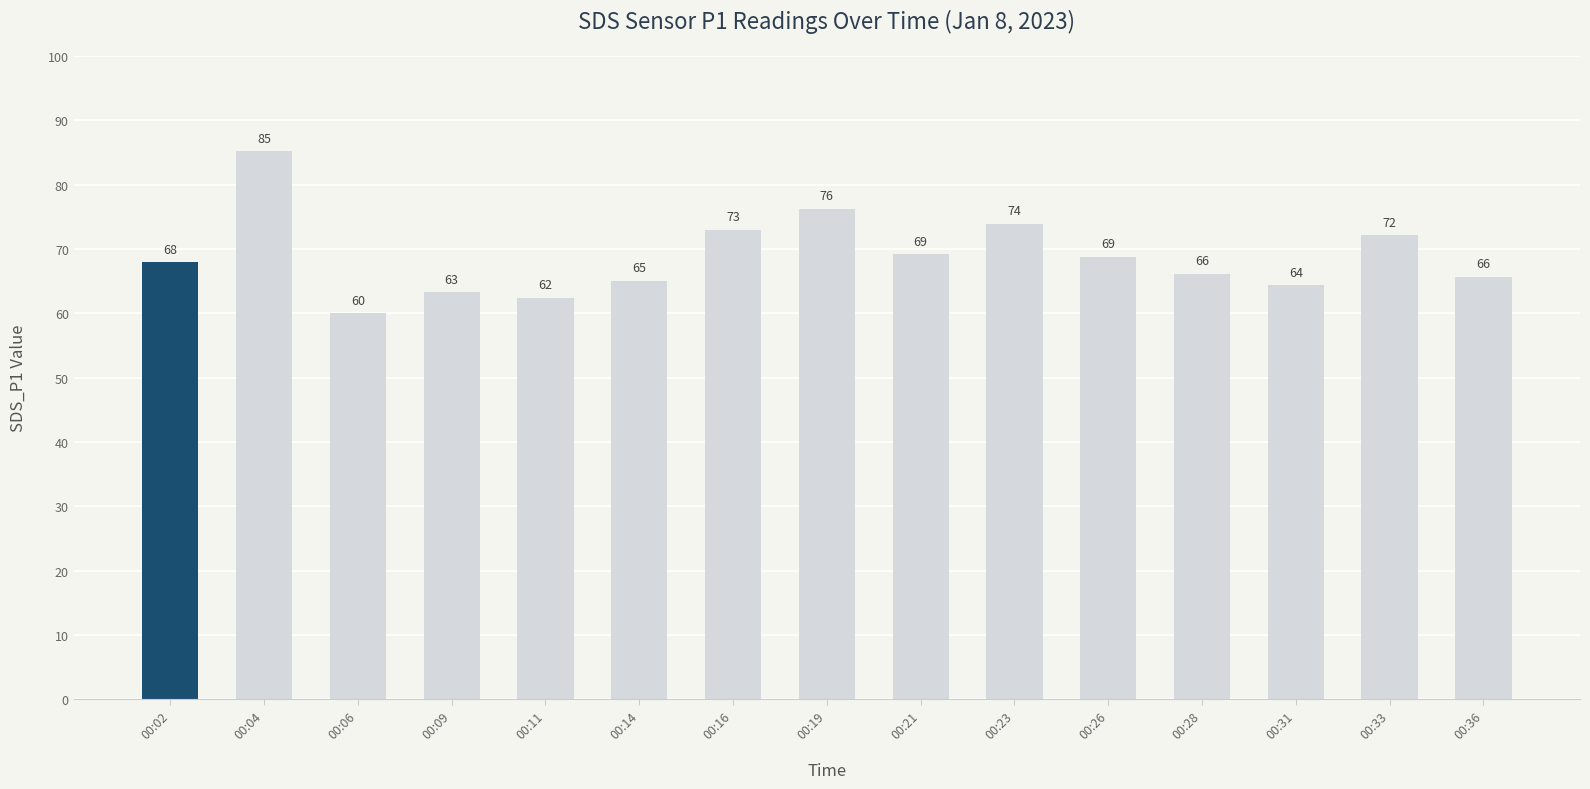

Does the chart contain any negative values?

No